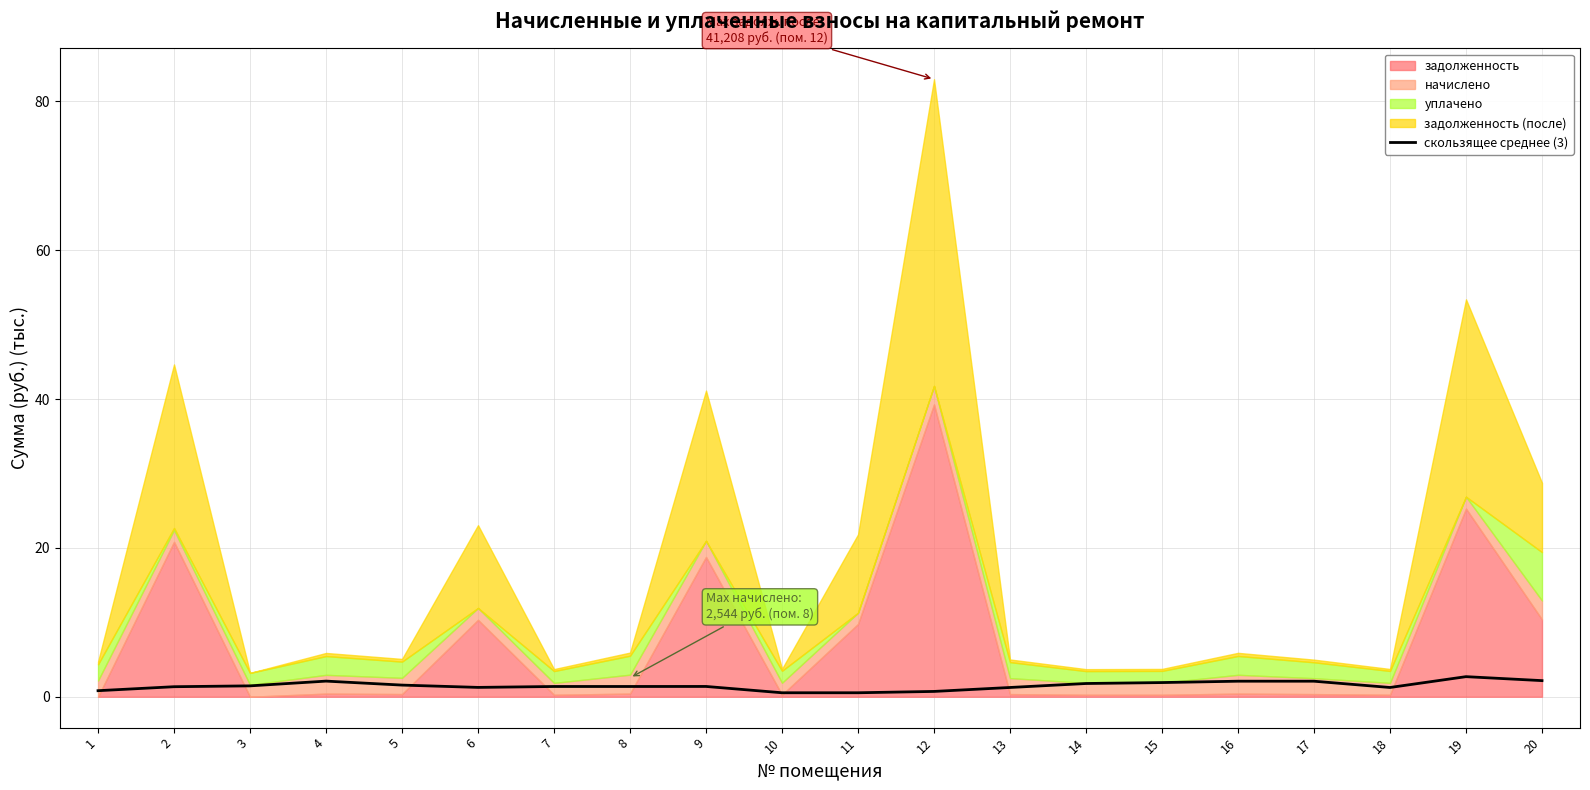

The скользящее среднее (3) series shows 1.9 at 15. True or false?

True